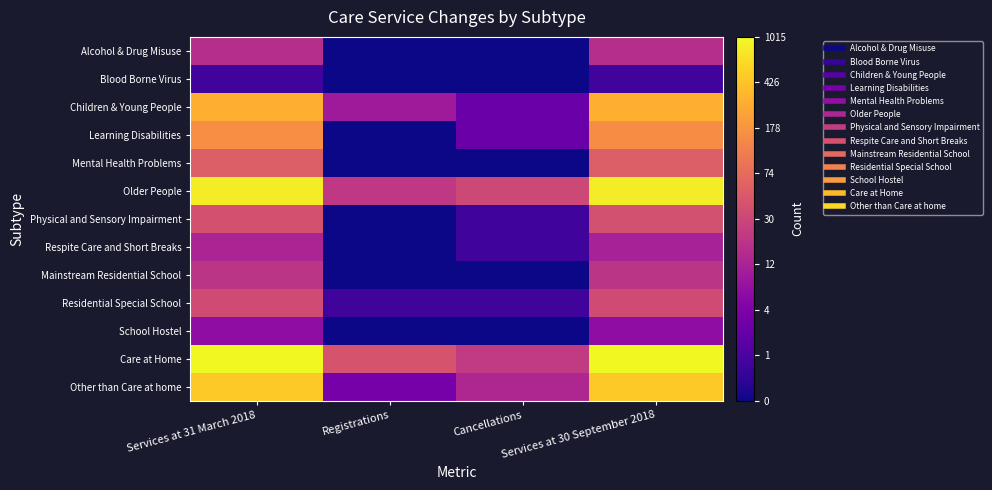

At which category is the sum across all series the highest?

Services at 31 March 2018